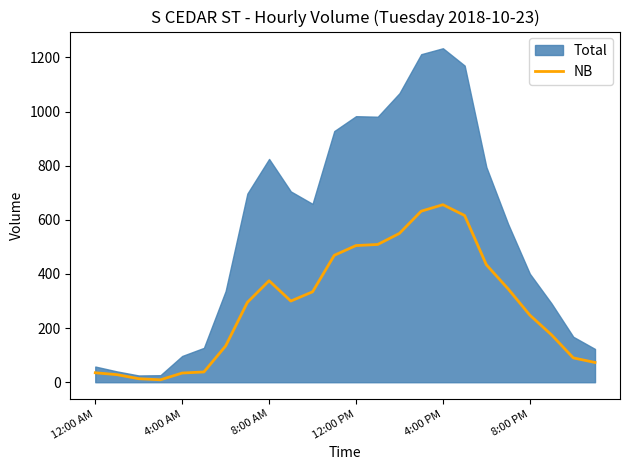

The NB series shows 375 at 8:00 AM. True or false?

True